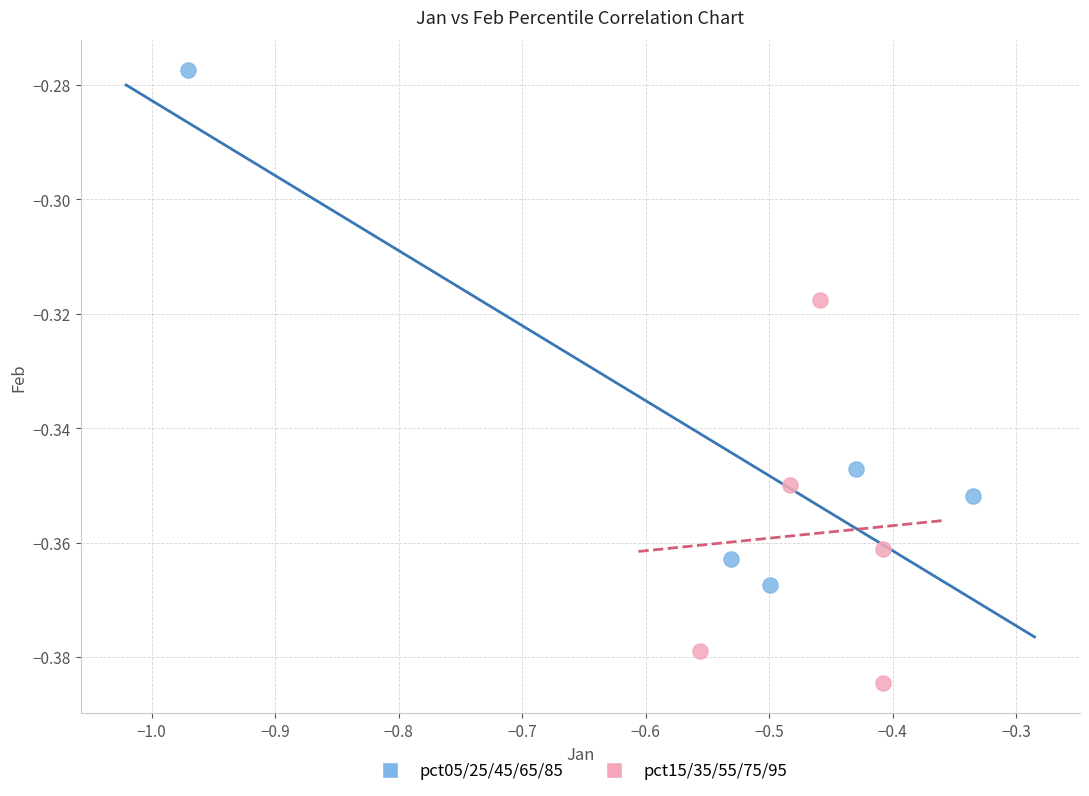

Which series has the widest spread of Y values?

pct05/25/45/65/85